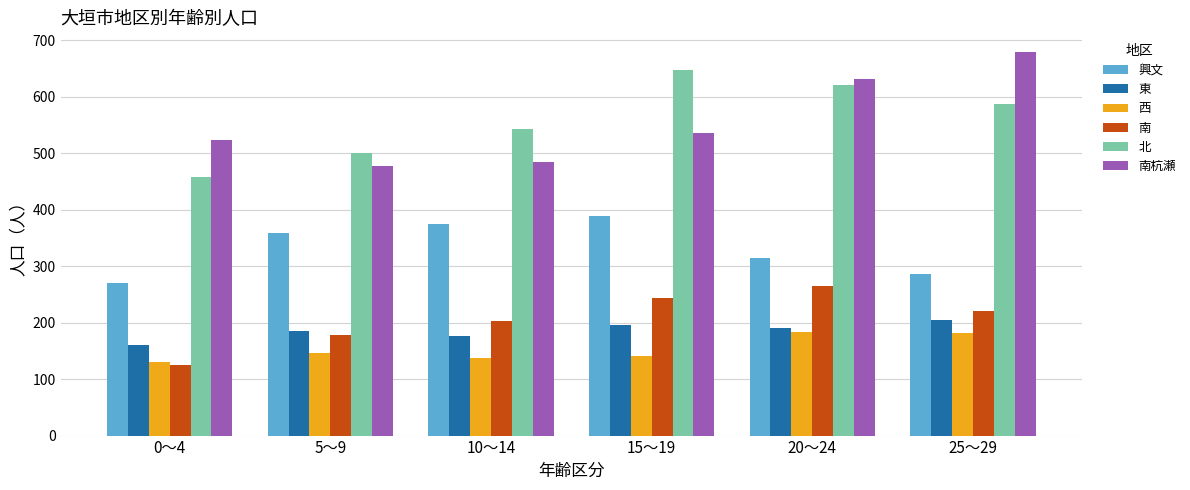

What is the sum of the 北 values at 10～14 and 25～29?

1130